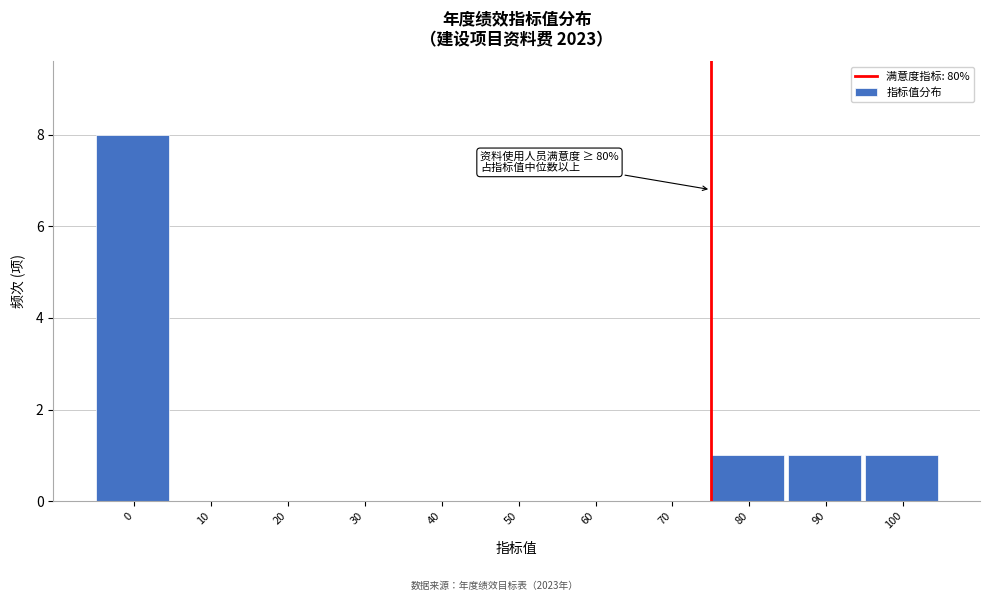

Reading left to right, extract all data points from this chart.

0=8	10=0	20=0	30=0	40=0	50=0	60=0	70=0	80=1	90=1	100=1